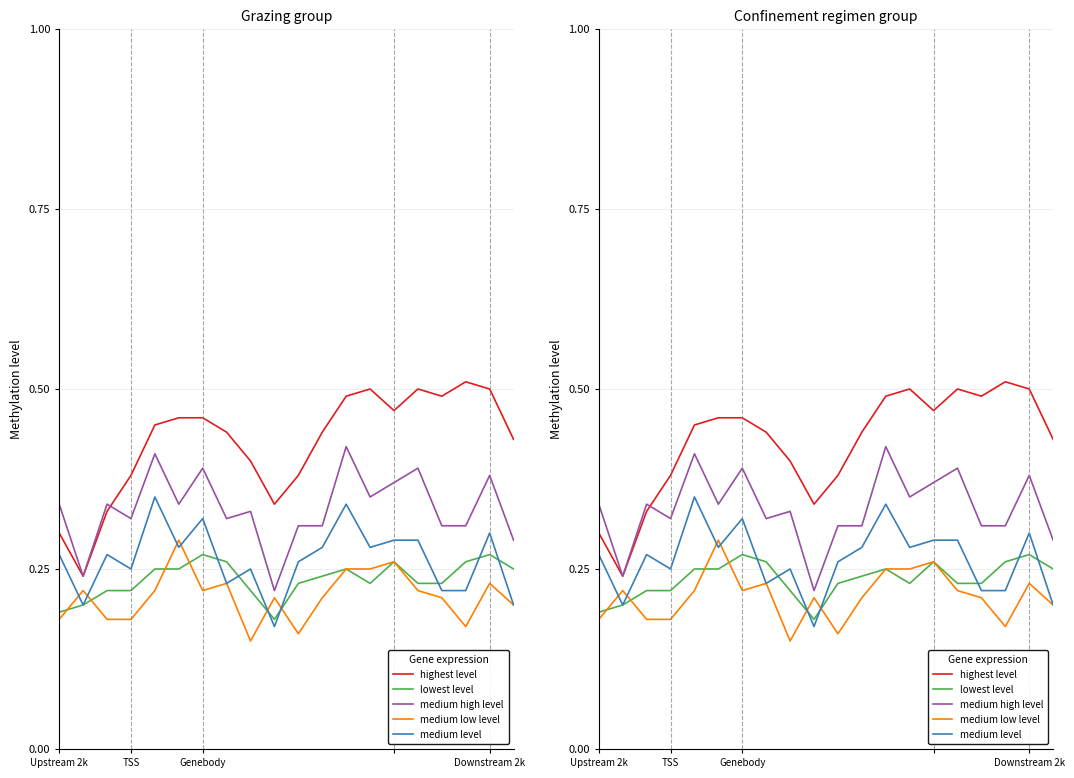

True or false: highest level and lowest level intersect in this chart.

False